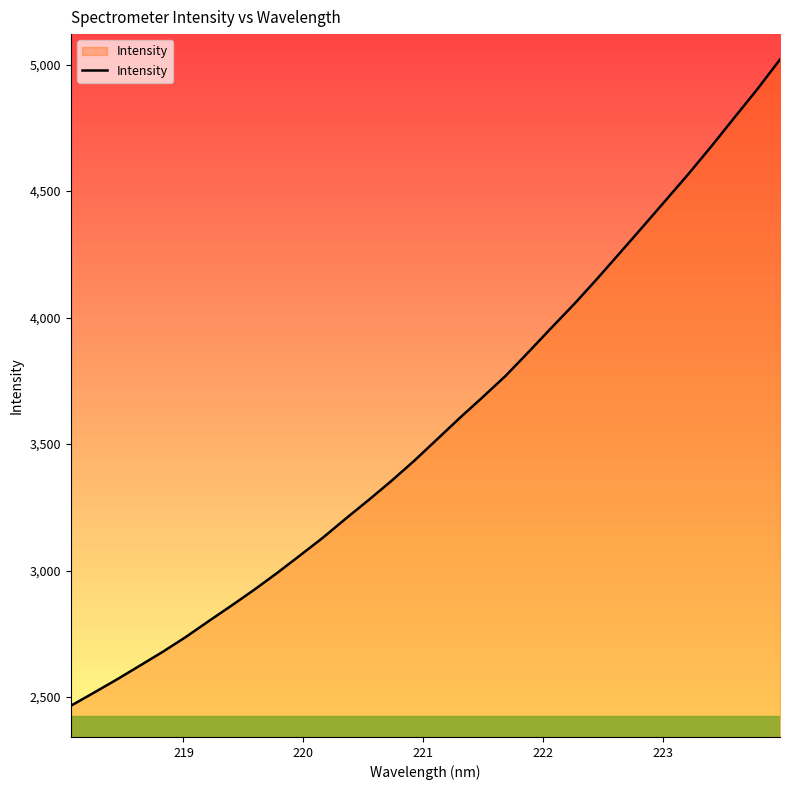

How many lines are shown in the chart?

1